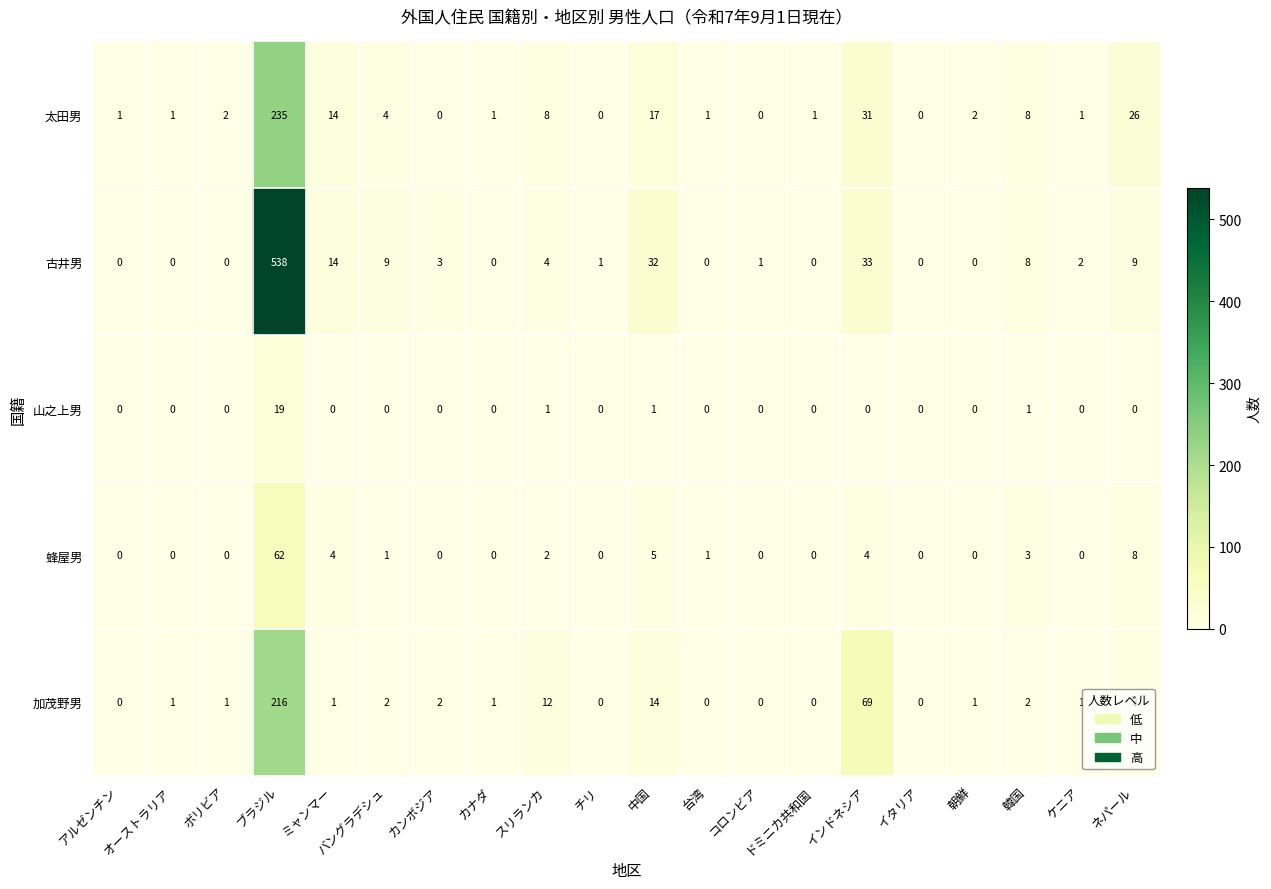

The 太田男 series shows 1 at ケニア. True or false?

True